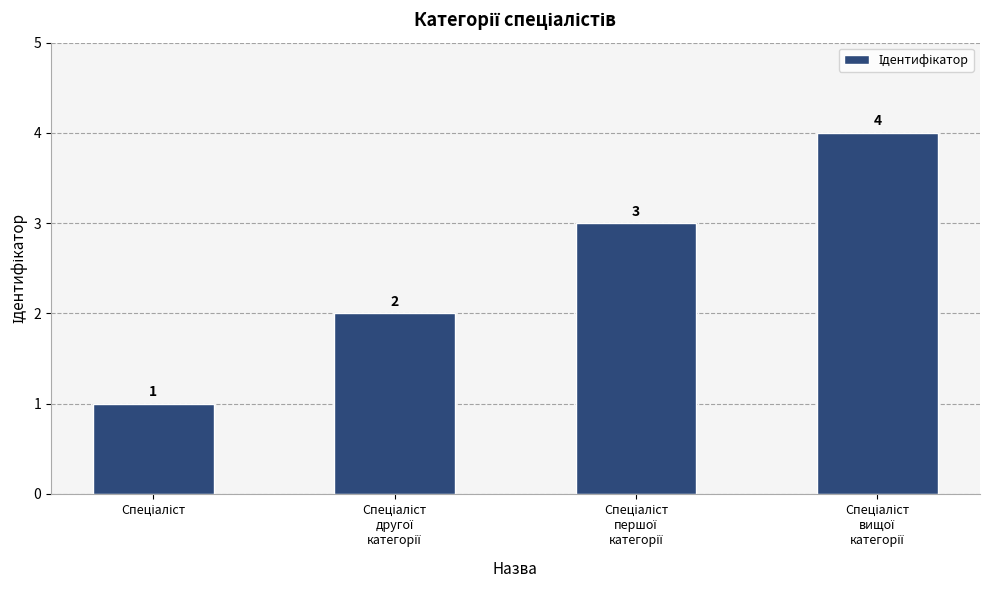

What is the sum of all values?

10